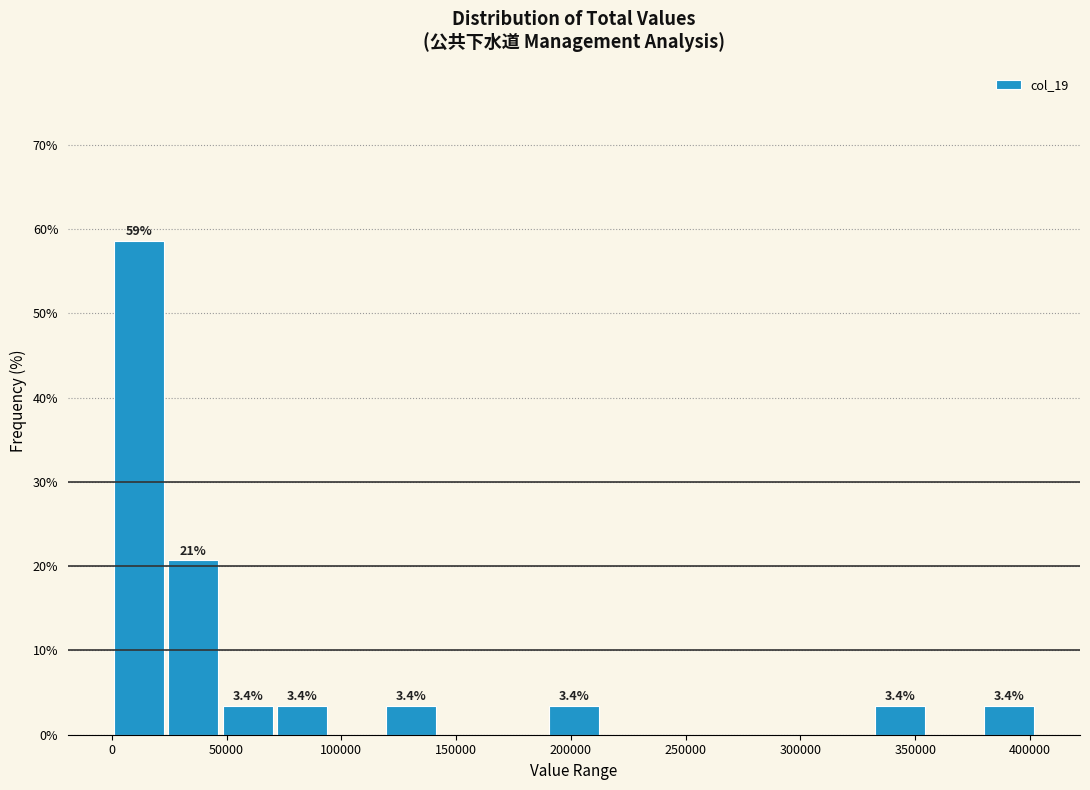

Which range on the x-axis has the tallest bar?

0 to 25000